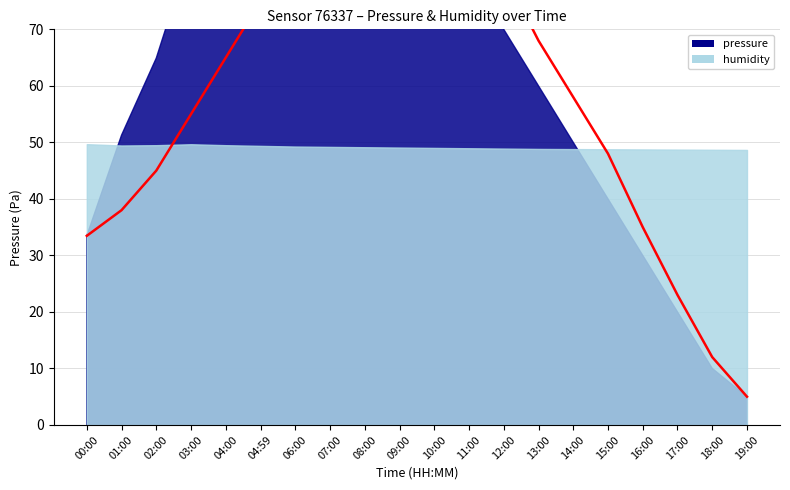

List the series in order of their peak value, highest first.

pressure, humidity